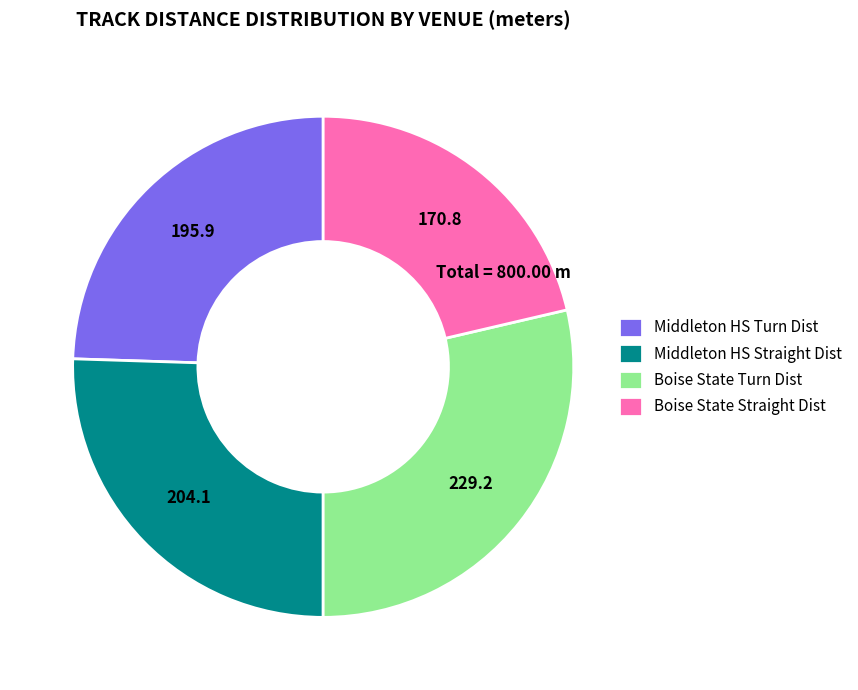

Between Boise State Turn Dist and Middleton HS Straight Dist, which is larger?

Boise State Turn Dist